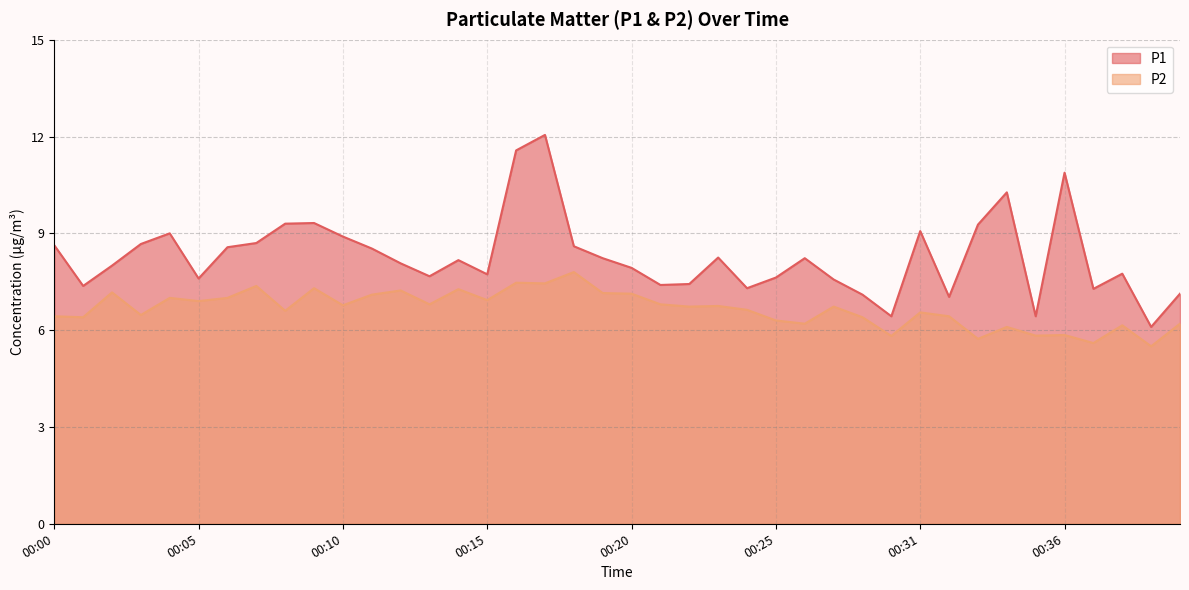

At how many categories does at least one series exceed 10?

4